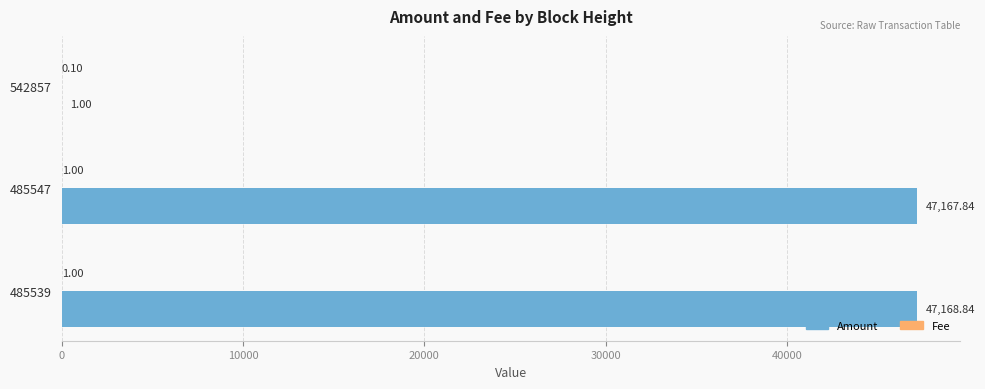

What is the total value across all series at 485539?

47169.8